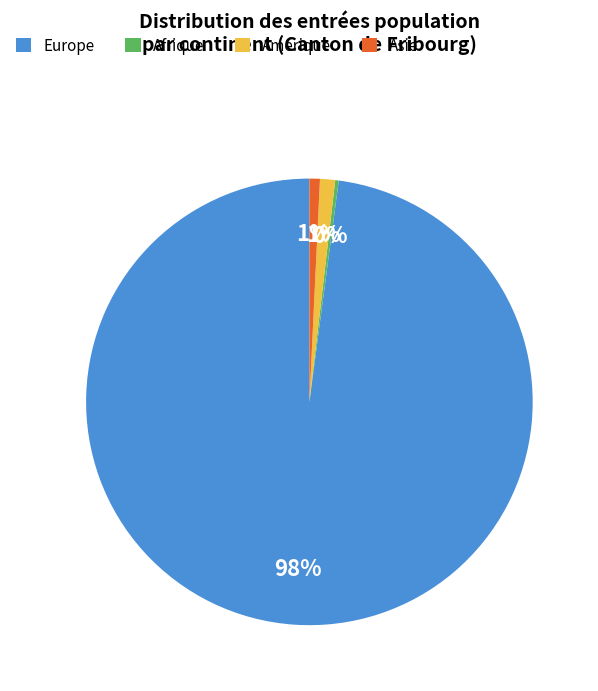

Is it true that Asie is 1% of the pie?

True